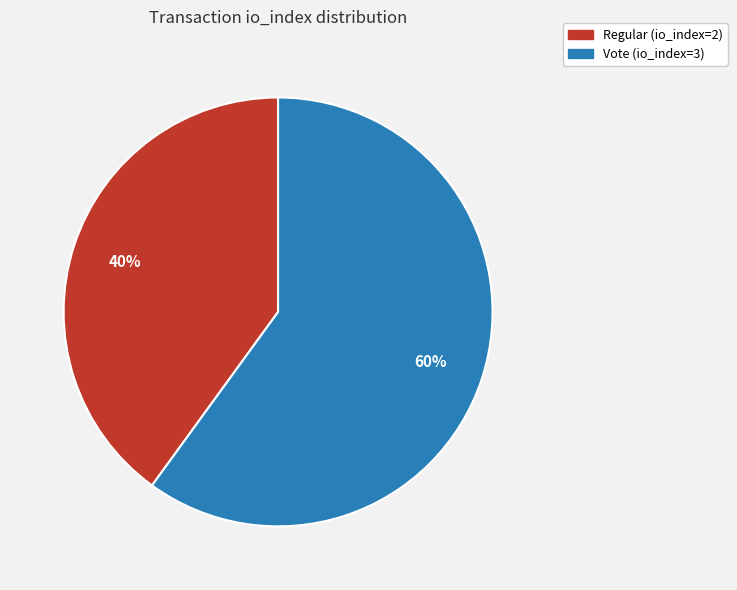

Approximately how many times larger is the value at Vote (io_index=3) compared to Regular (io_index=2)?

1.5